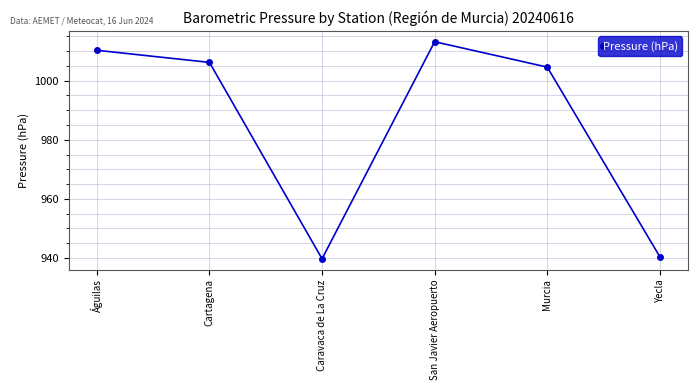

What is the label of the 5th point from the right?

Cartagena